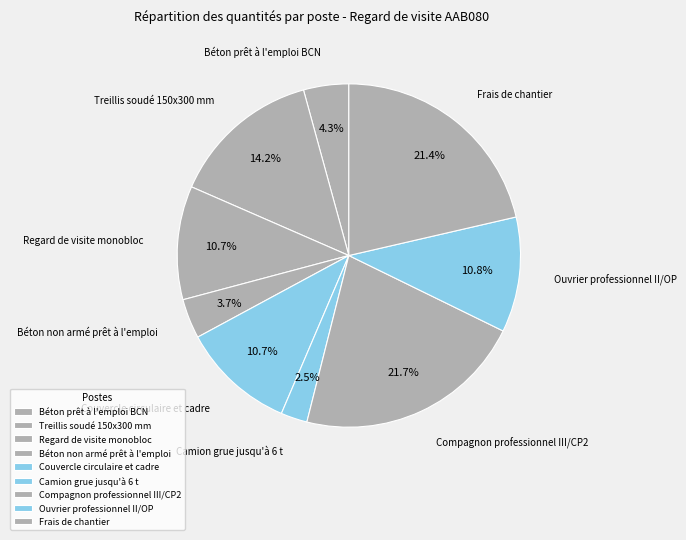

Does any single category account for the majority?

No